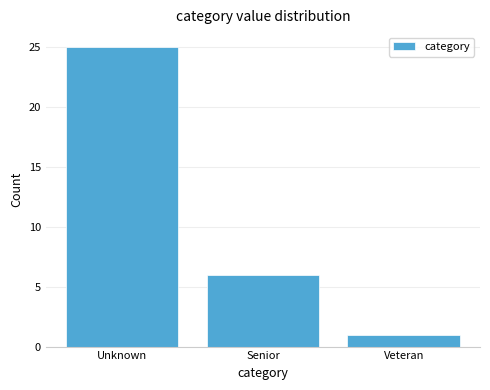

Reading right to left, list all the values displayed in this chart.

1	6	25